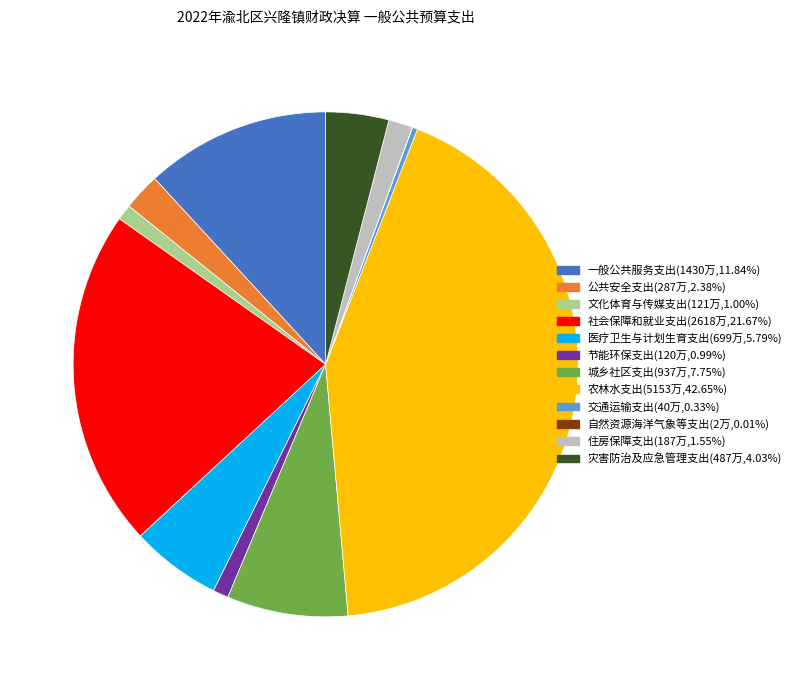

Is there any slice that represents more than half of the pie?

No